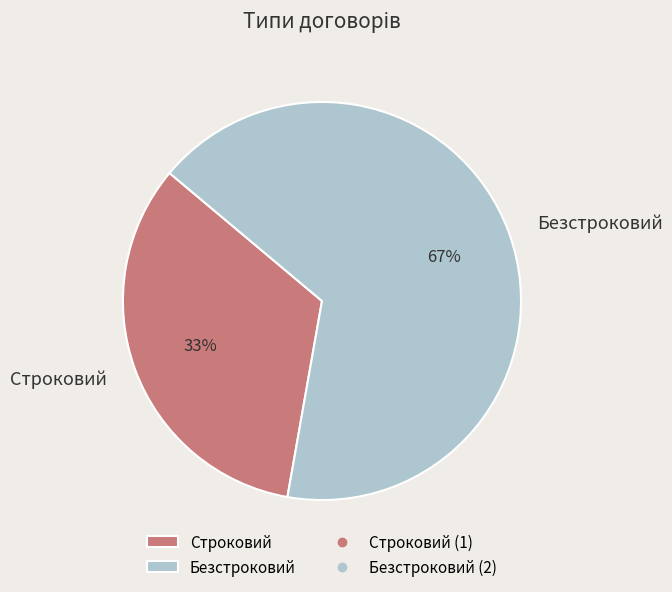

What is the largest slice in the pie chart?

Безстроковий